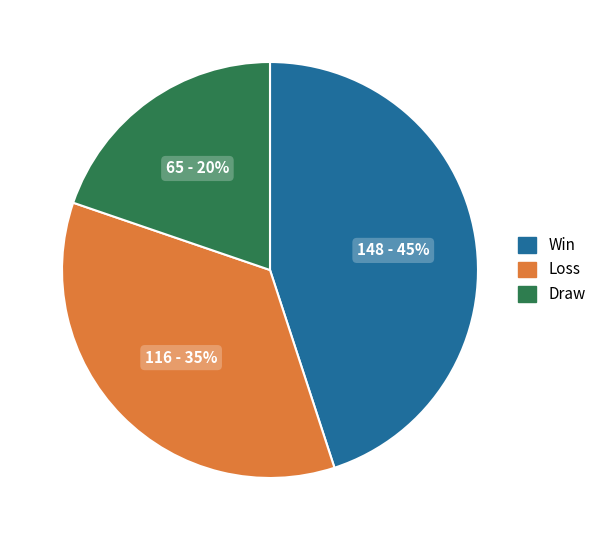

To the nearest percent, what is the difference between the Win and Draw slice percentages?

25%